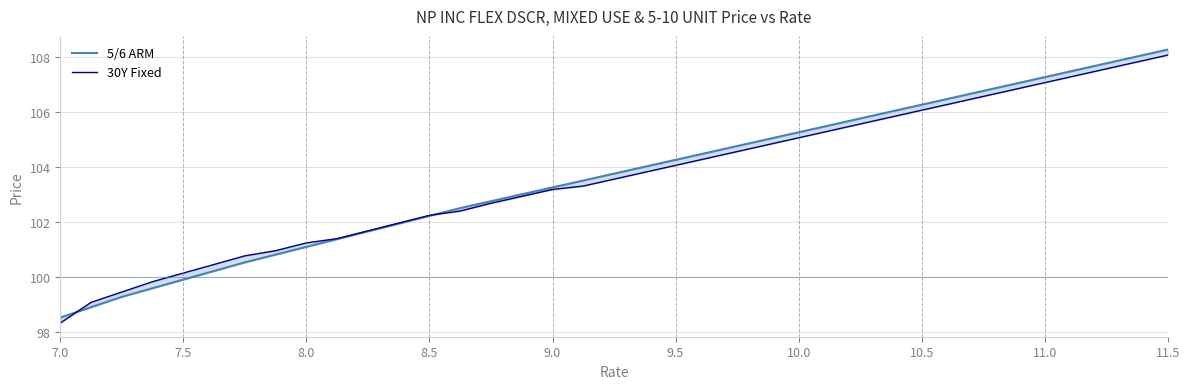

What are all the series names shown in the legend?

5/6 ARM, 30Y Fixed